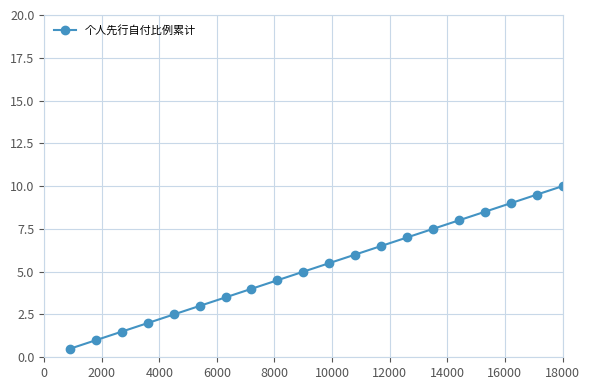

What is the smallest value displayed?

0.5